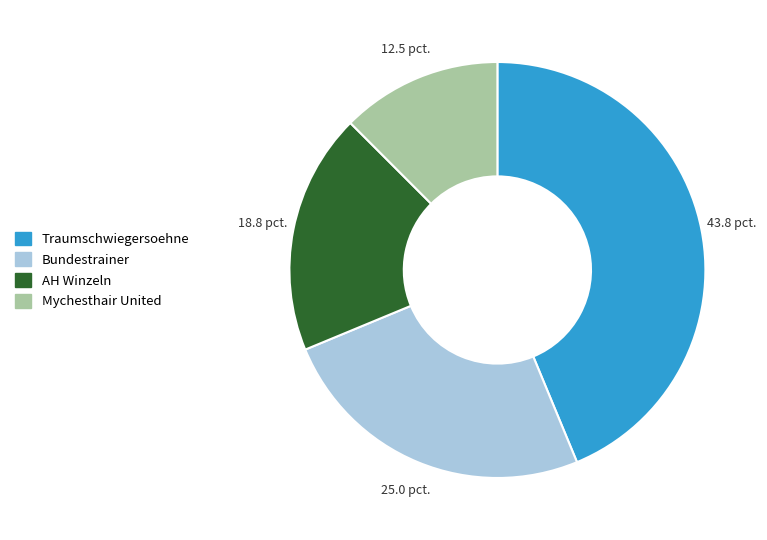

Do AH Winzeln and Bundestrainer together represent more than half of the pie?

No